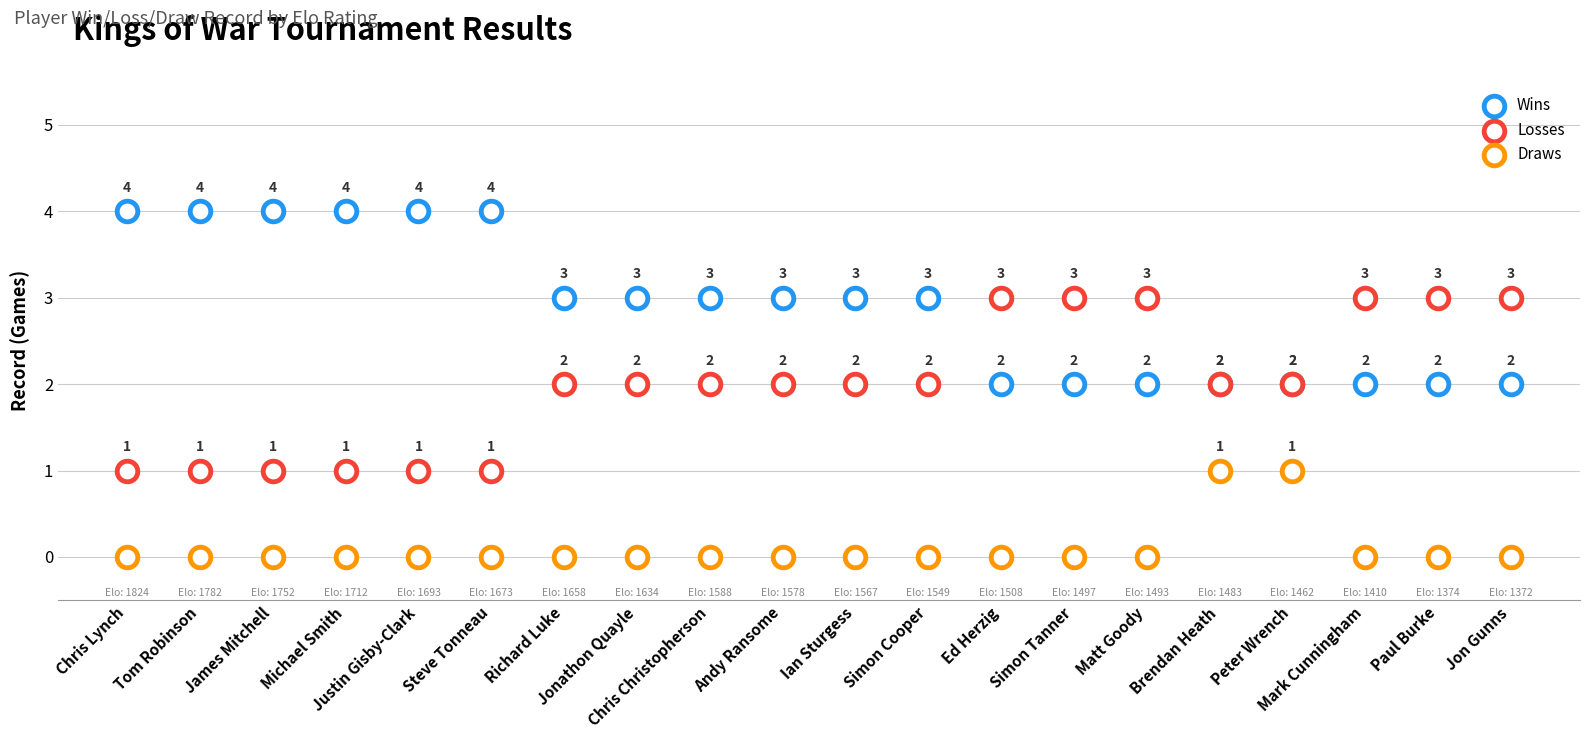

Which series has the widest spread of Y values?

Wins